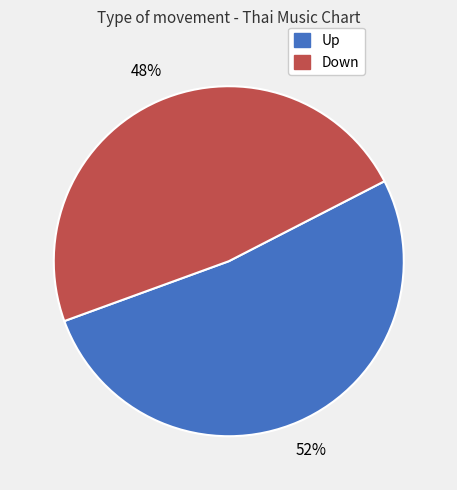

Does any single category account for the majority?

Yes